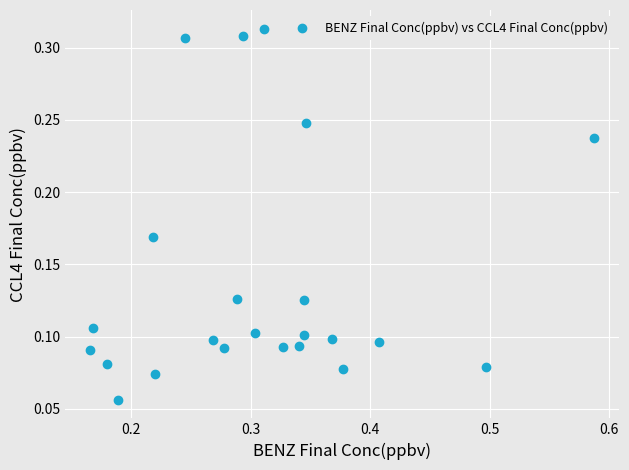

What is the range of X values (max minus min)?

0.4